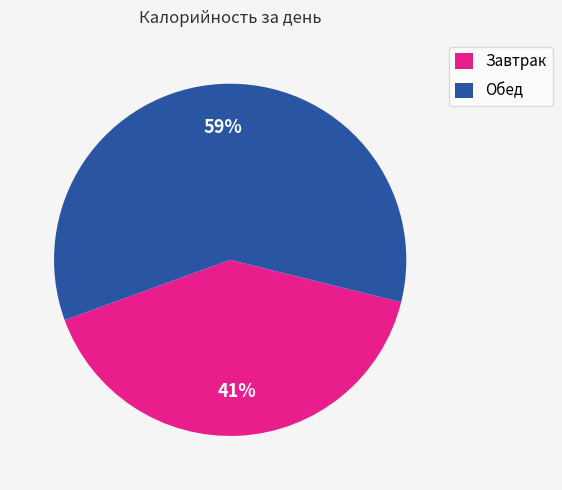

The Завтрак slice represents 41% of the pie. True or false?

True